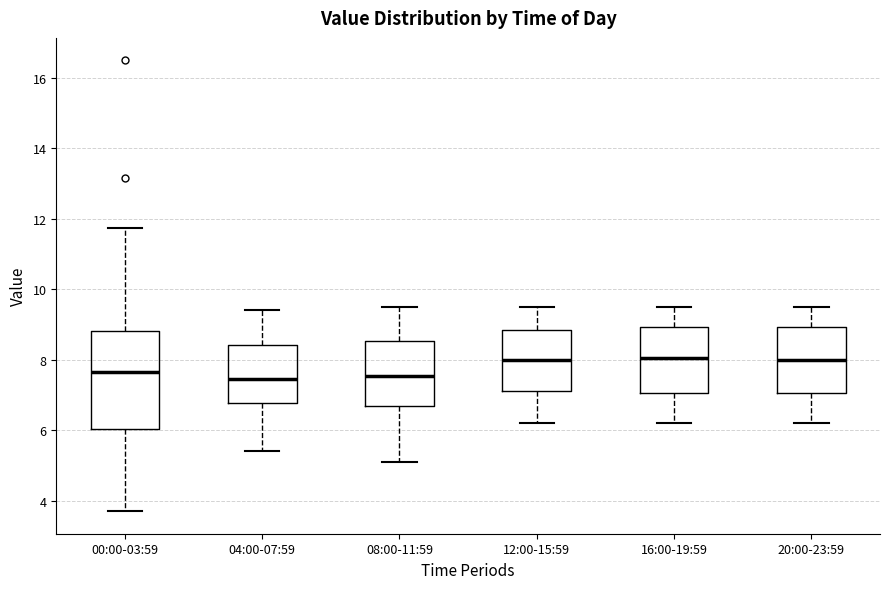

Reading left to right, transcribe this box plot: for each box, give where its median line is, the range the box spans, and where its two whiskers end, as read against the y-axis. The values are not printed on the chart, so give them approximately, as read against the axis.

00:00-03:59: median 7.6, box 6.0 to 8.8, whiskers 3.8 to 11.8
04:00-07:59: median 7.4, box 6.8 to 8.4, whiskers 5.4 to 9.4
08:00-11:59: median 7.6, box 6.6 to 8.6, whiskers 5.2 to 9.6
12:00-15:59: median 8.0, box 7.2 to 8.8, whiskers 6.2 to 9.6
16:00-19:59: median 8.0, box 7.0 to 9.0, whiskers 6.2 to 9.6
20:00-23:59: median 8.0, box 7.0 to 9.0, whiskers 6.2 to 9.6